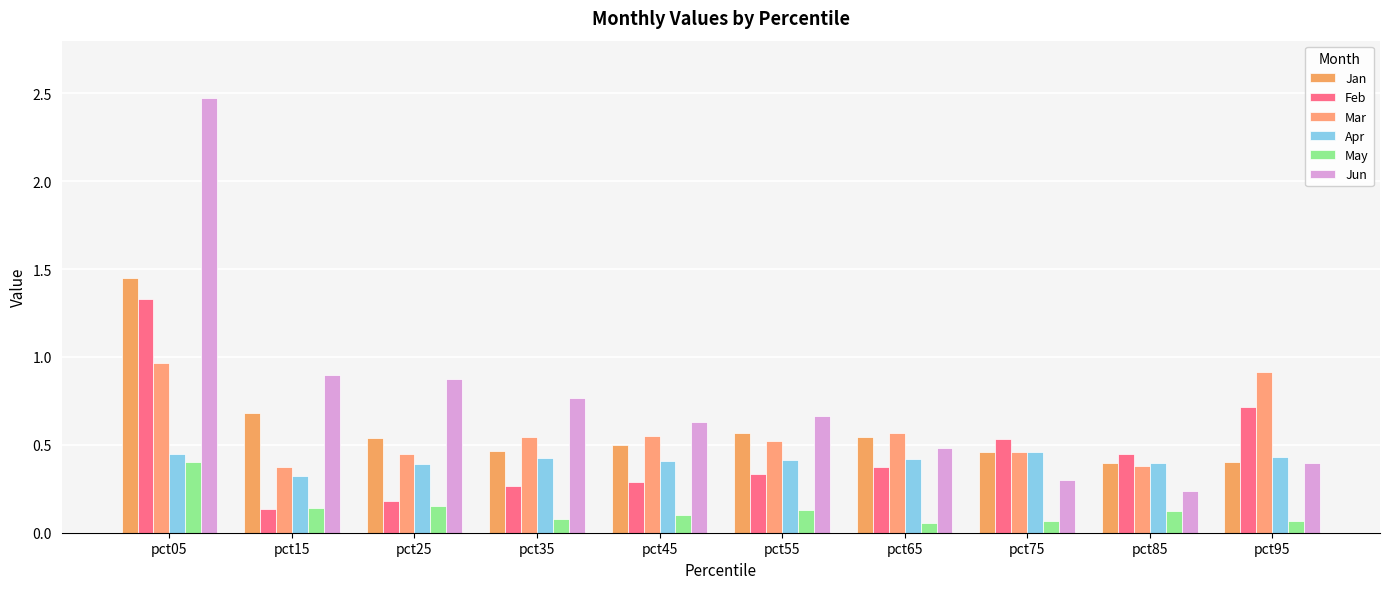

Rank the series by their maximum value, from lowest to highest.

May, Apr, Mar, Feb, Jan, Jun